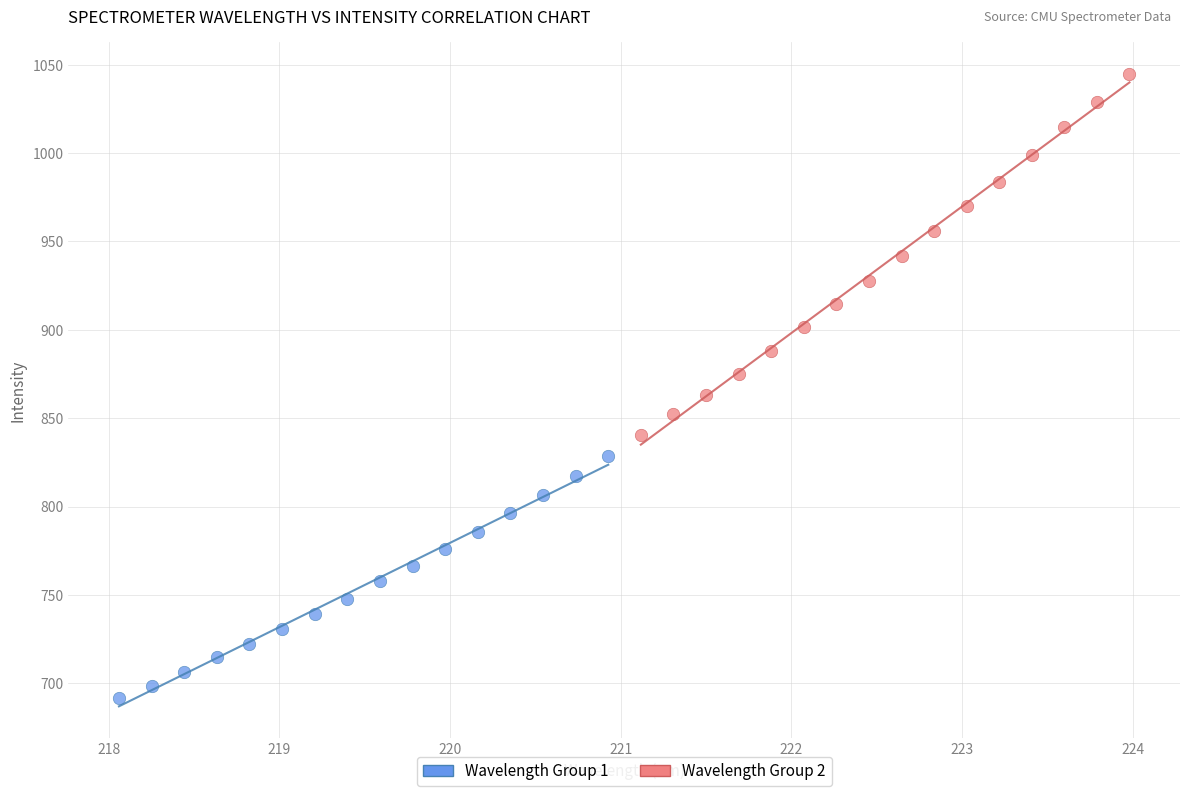

Which series reaches the maximum Y coordinate?

Wavelength Group 2